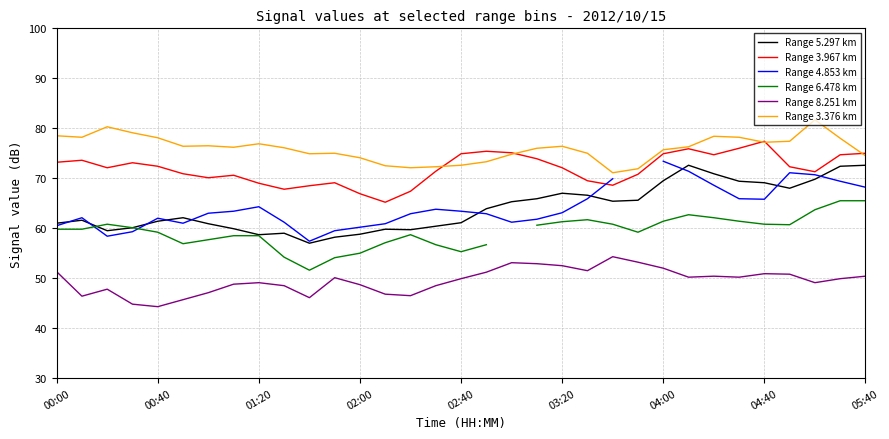

True or false: Range 3.376 km and Range 5.297 km intersect in this chart.

False